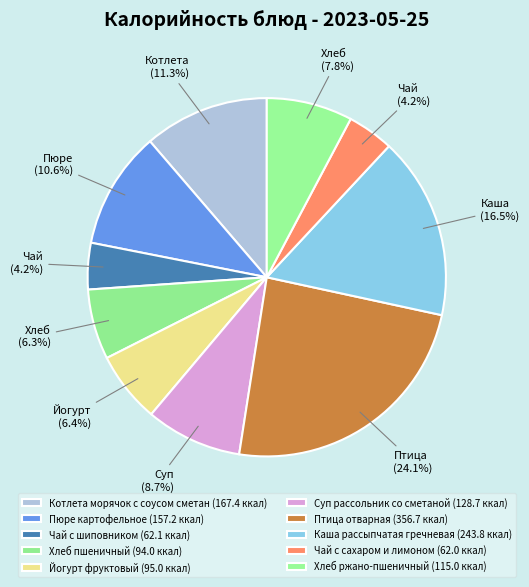

What is the change in value from Пюре картофельное to Суп рассольник со сметаной?

-28.6